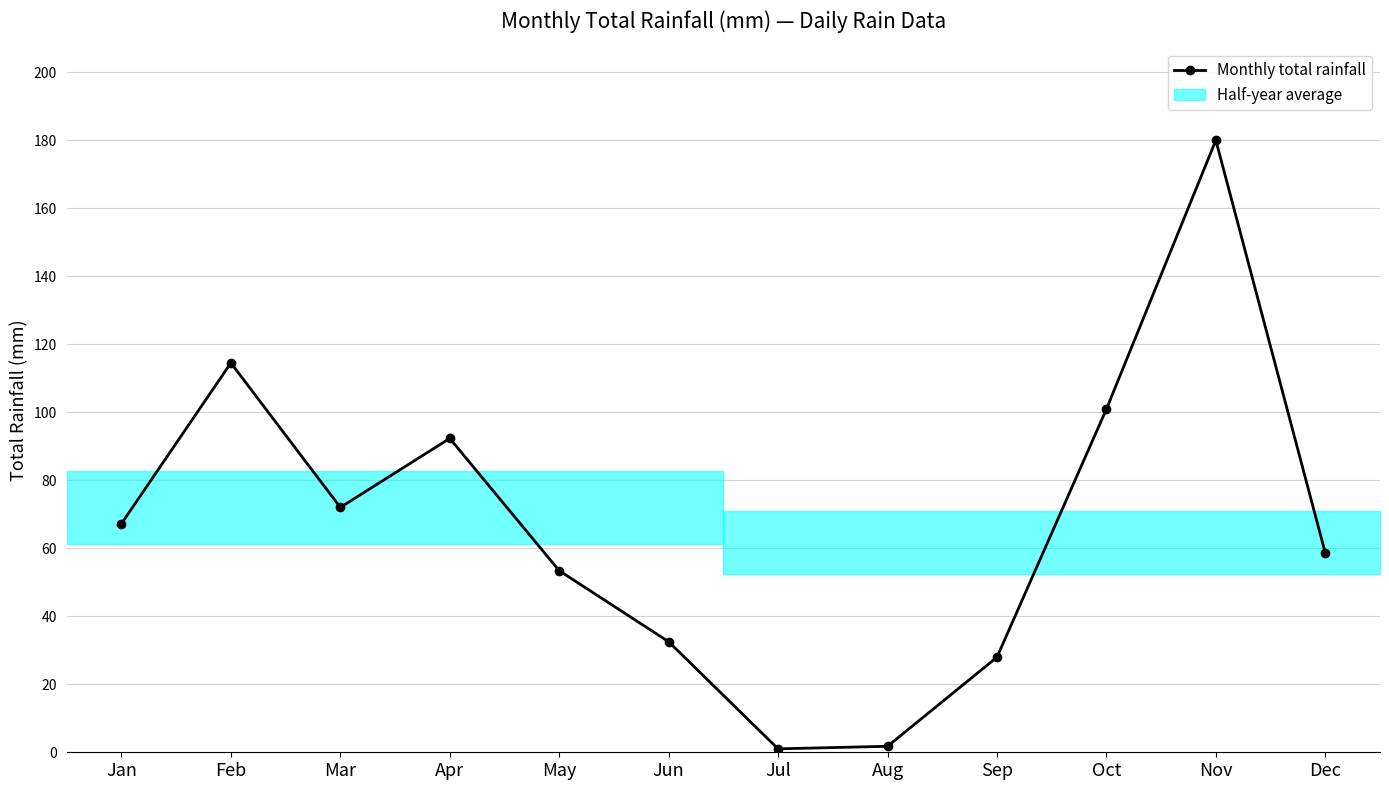

Which has a higher value, Dec or Jan?

Jan